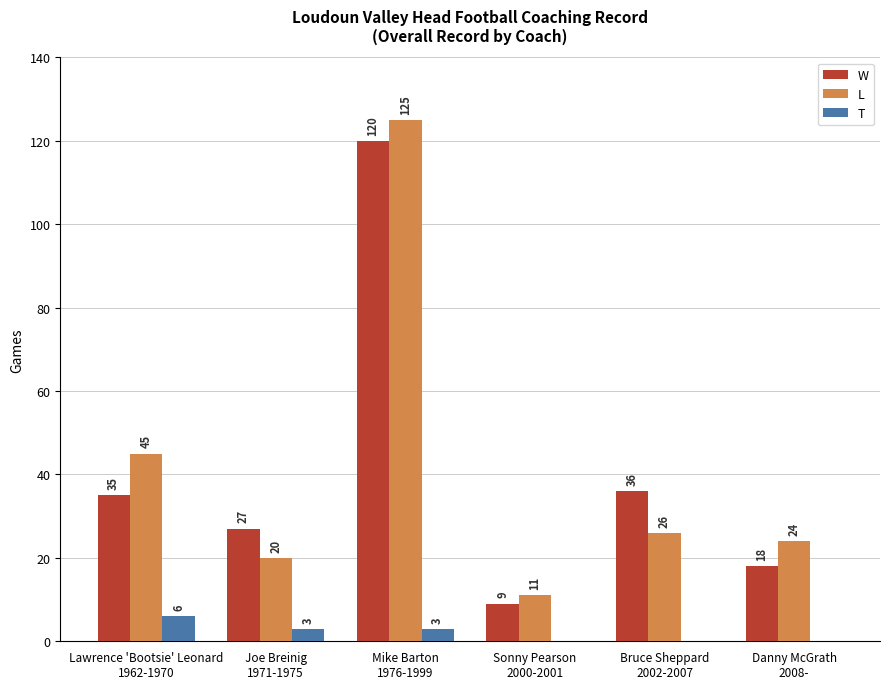

What is the sum of all L values?

251